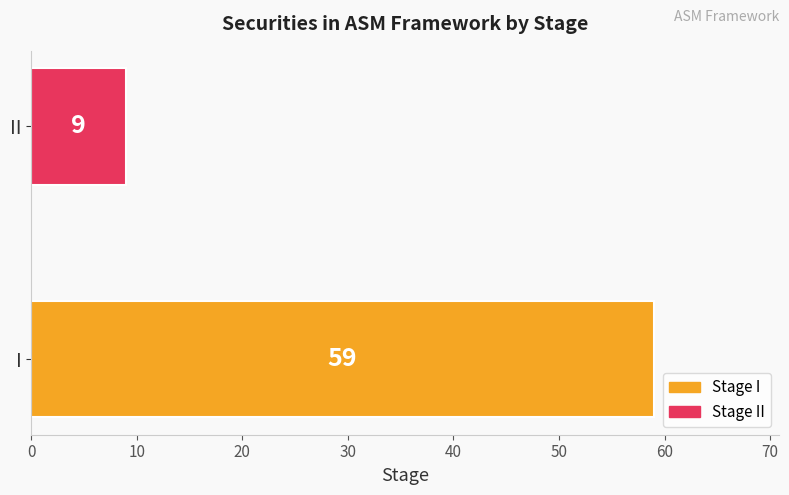

Is it true that the value at I is 59?

True